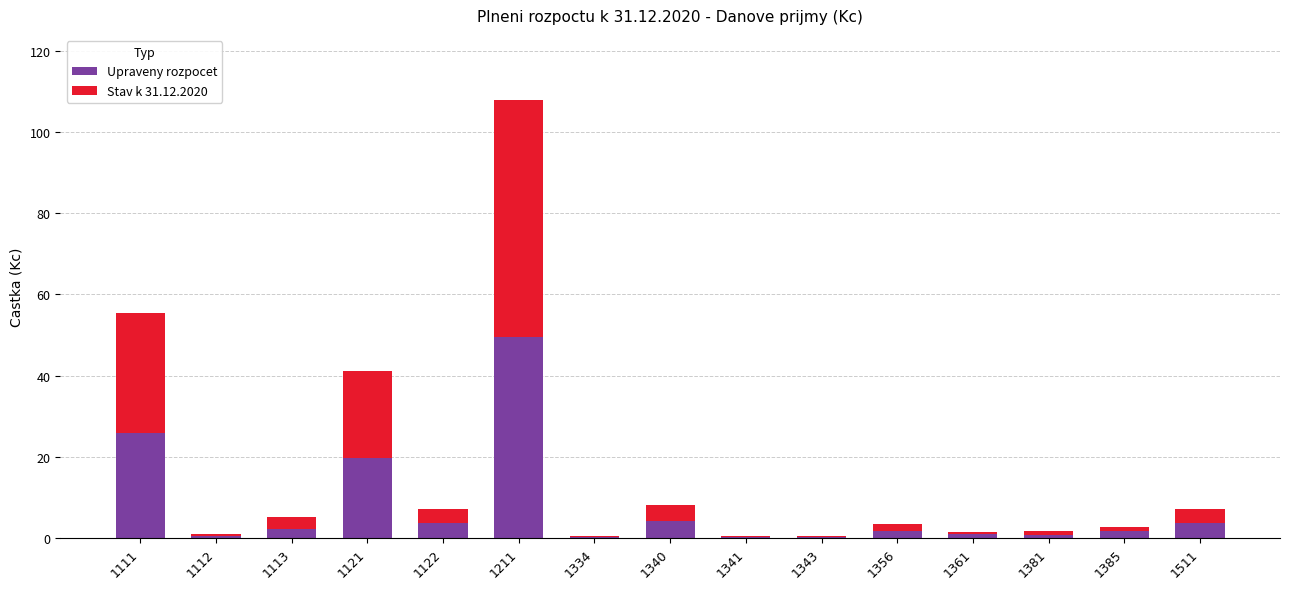

Are the bars horizontal?

No